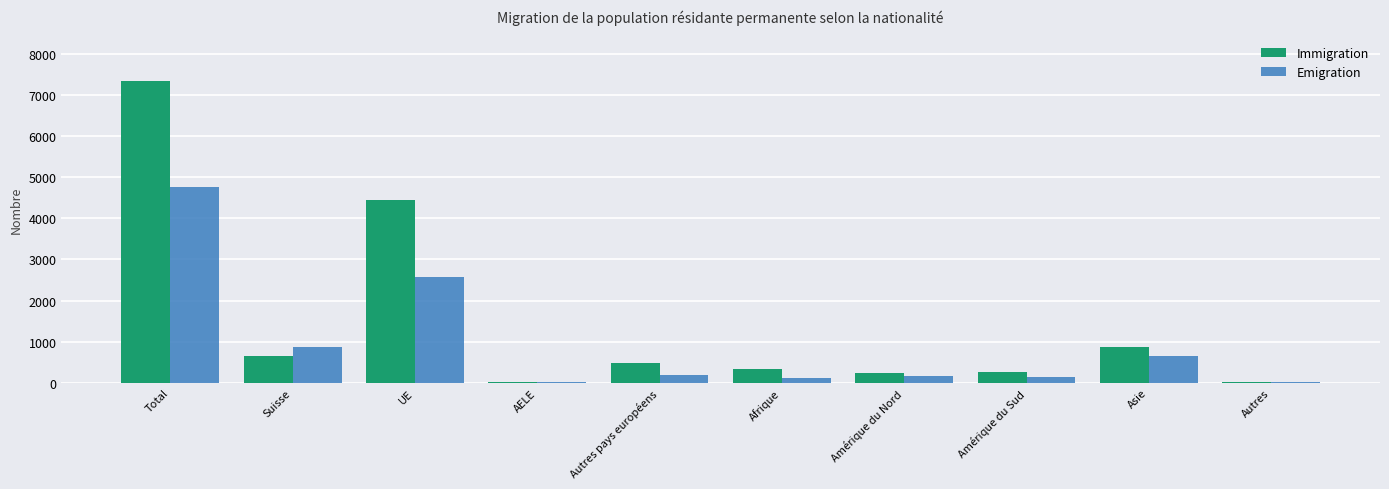

Where is Emigration nearest to the value 2395?

UE